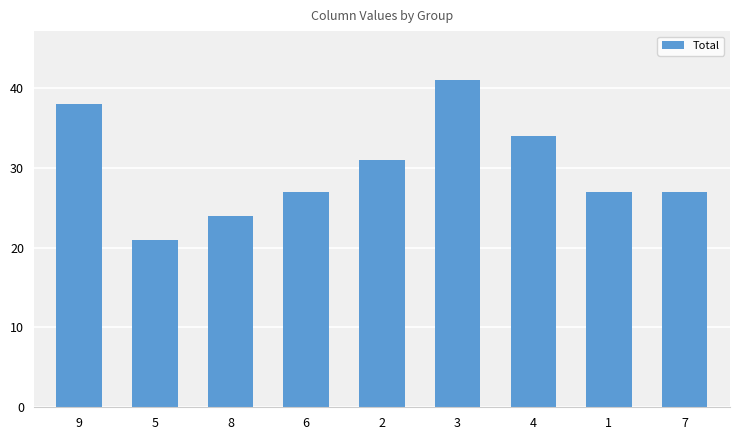

What is the value of the 1st bar from the left?

38